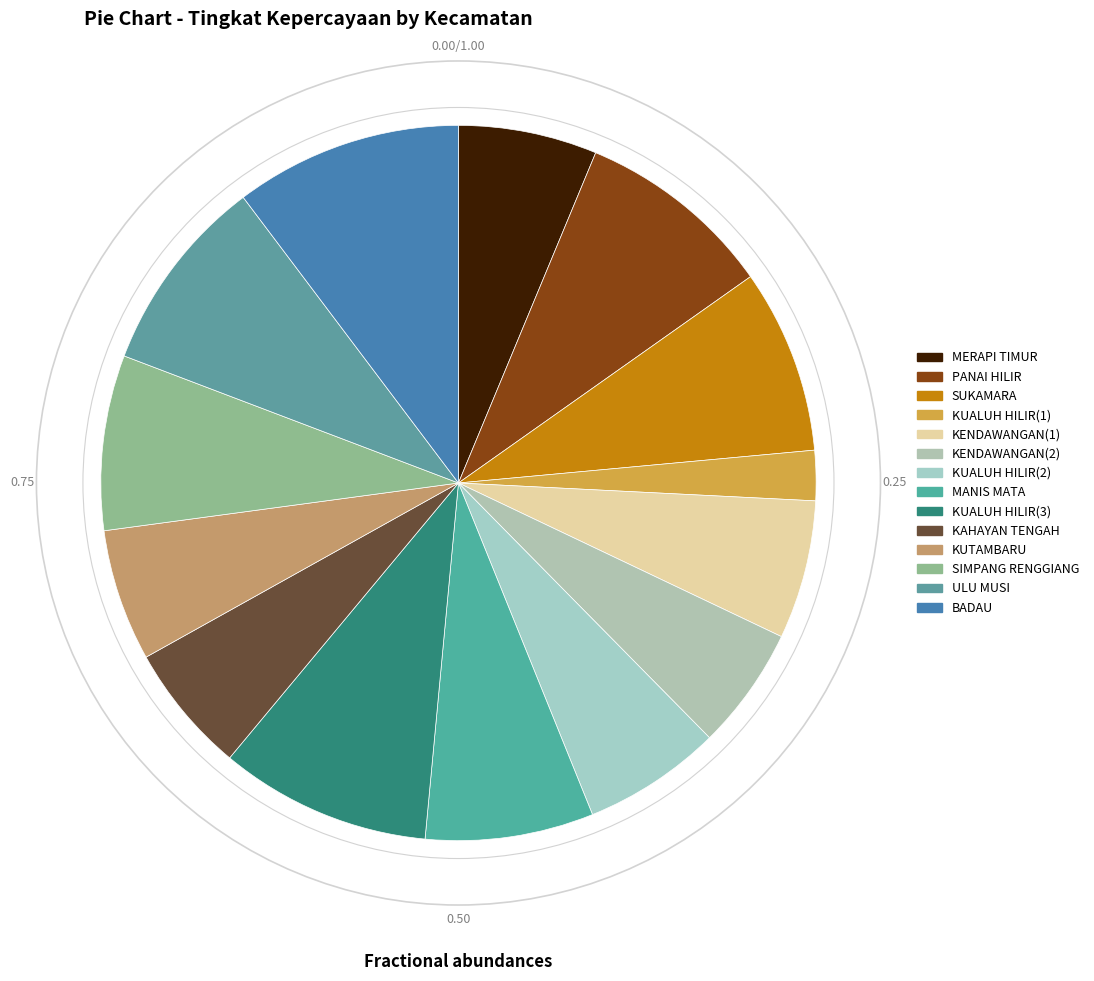

To the nearest percent, what is the difference between the largest and smallest slice percentages?

8%